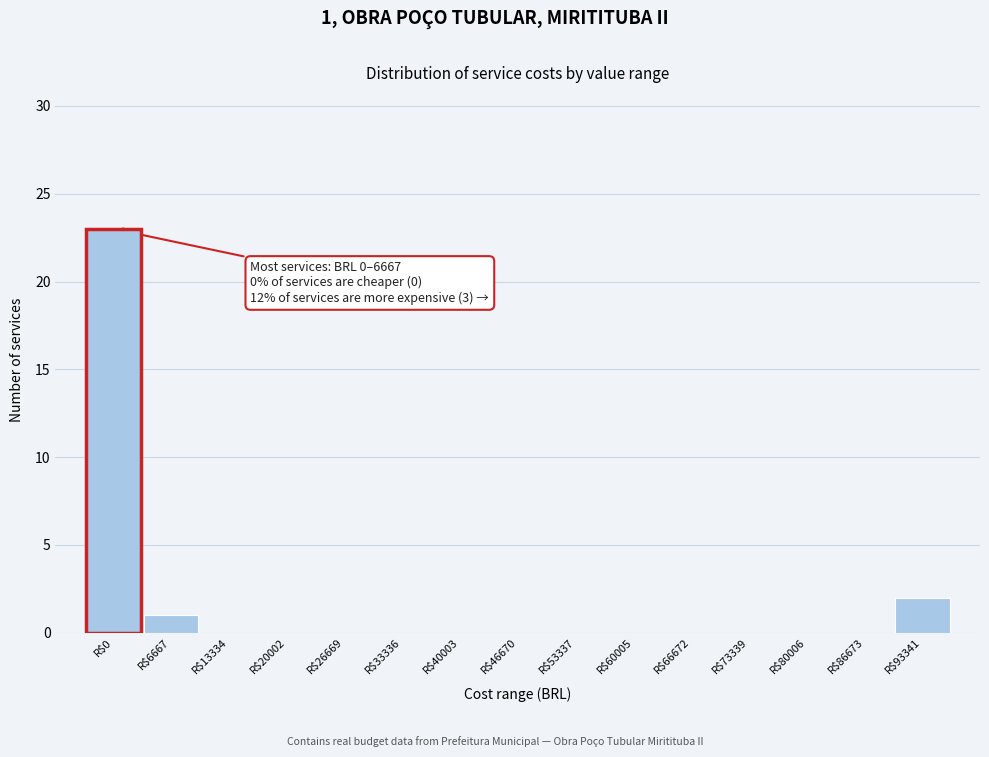

The chart shows a value of 0 at R$26669. True or false?

True